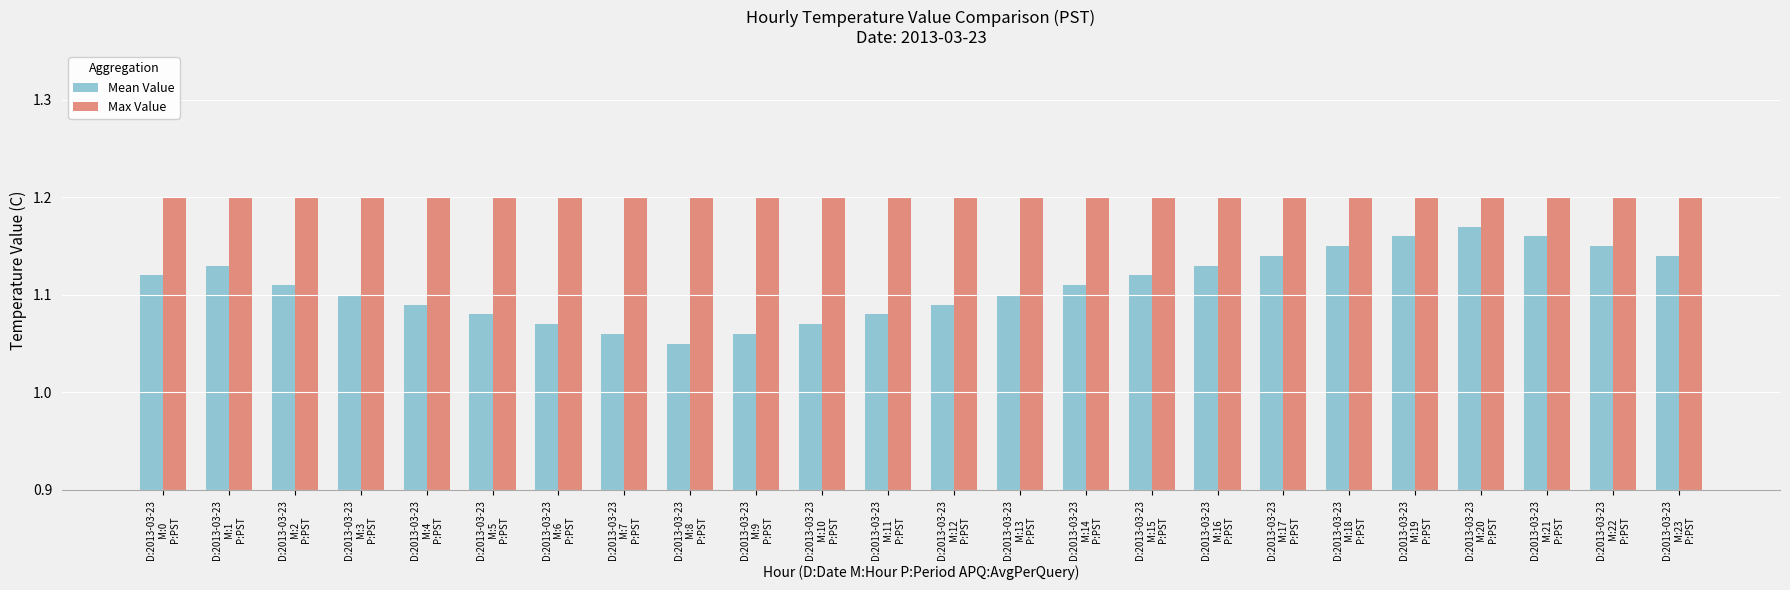

Is it true that Mean Value equals 1.1 at D:2013-03-23
M:8
P:PST?

True